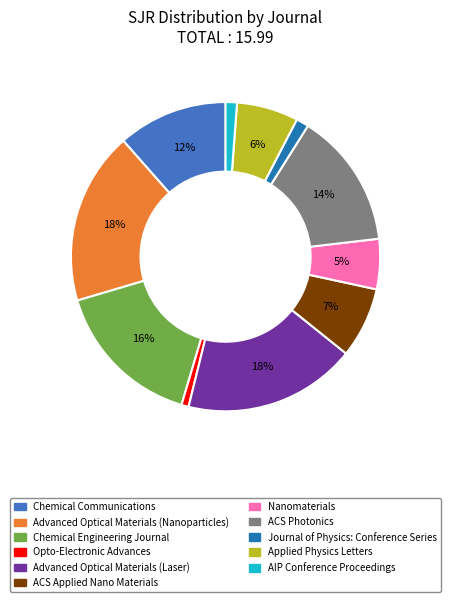

The Journal of Physics: Conference Series slice represents 1% of the pie. True or false?

True